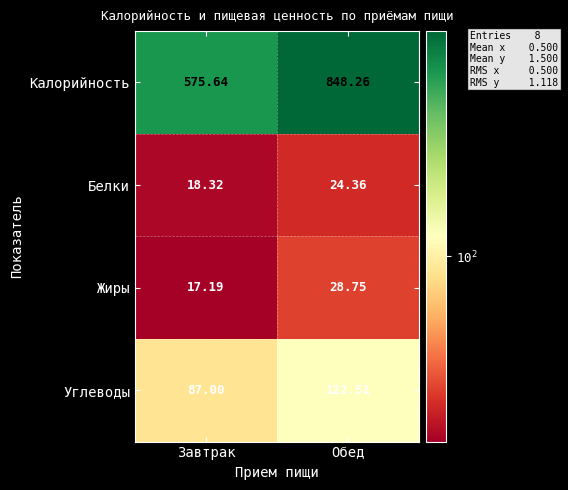

At which category does the chart reach its minimum across all series?

Завтрак